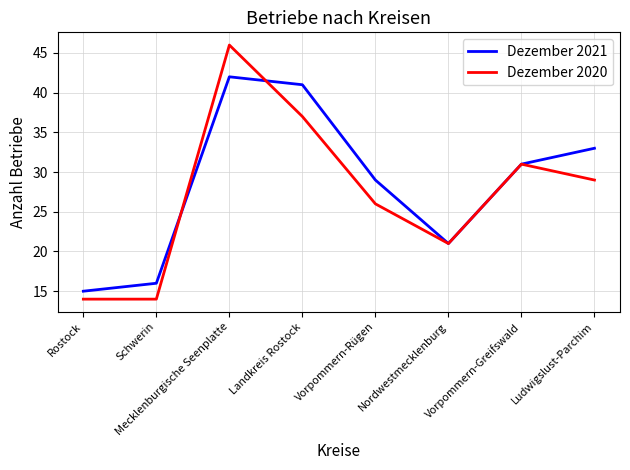

How many interior local valleys does the Dezember 2021 series have?

1